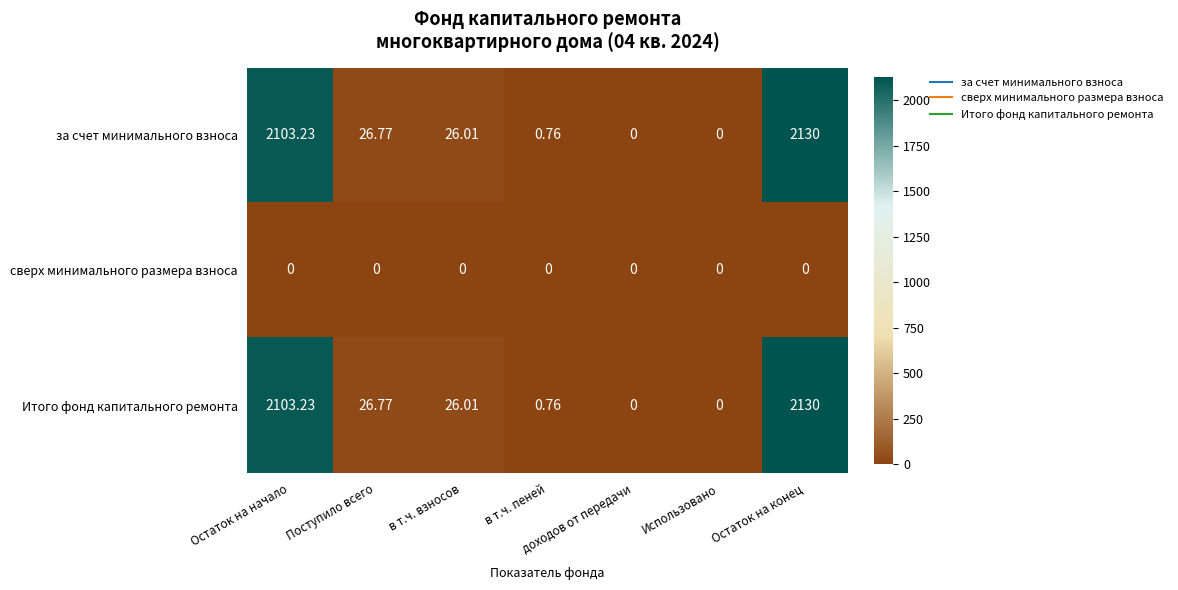

At which category is the sum across all series the highest?

Остаток на конец